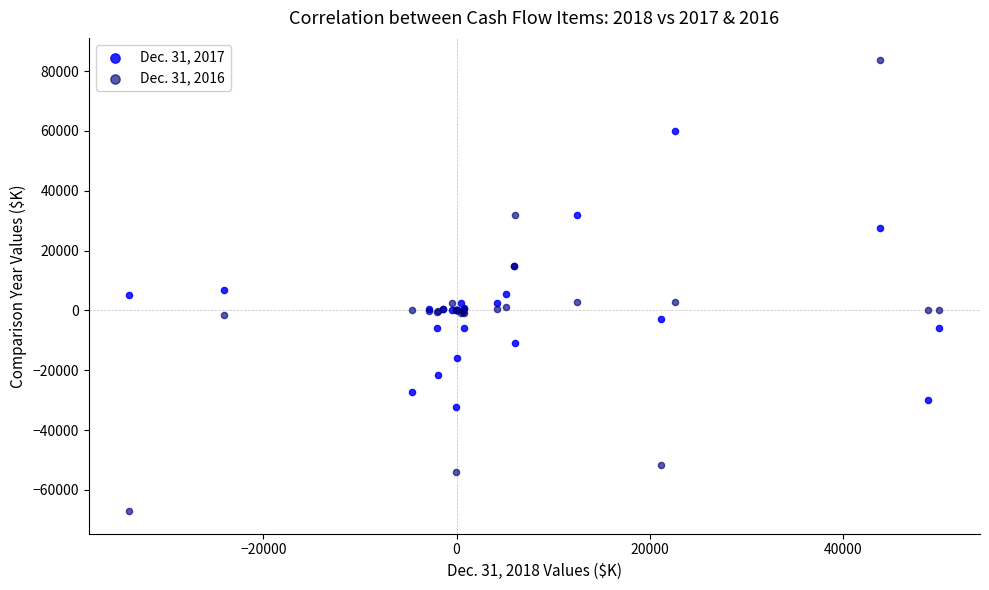

Which series contains the highest Y value?

Dec. 31, 2016